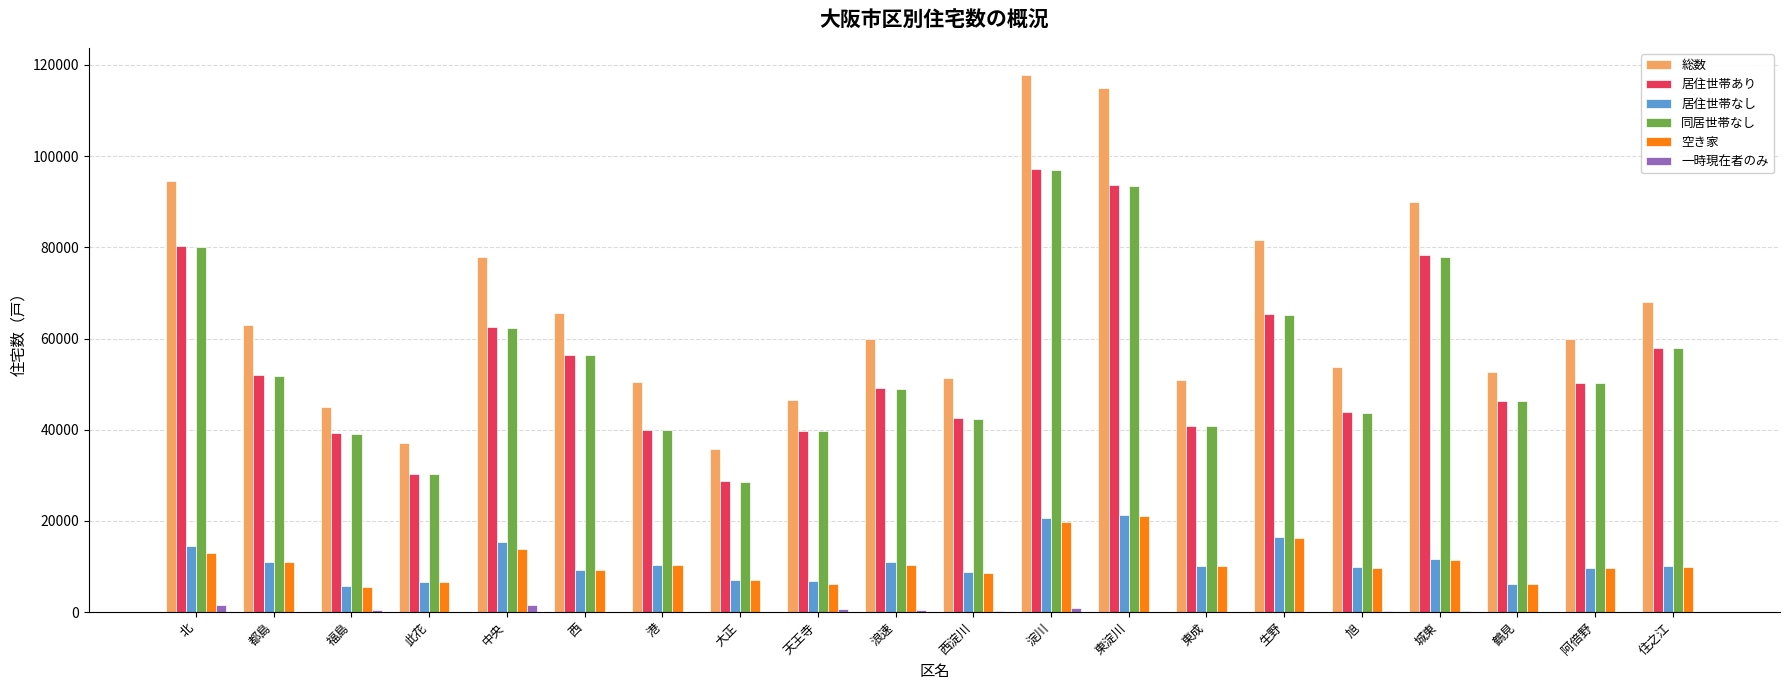

How many data points does each series have?

20